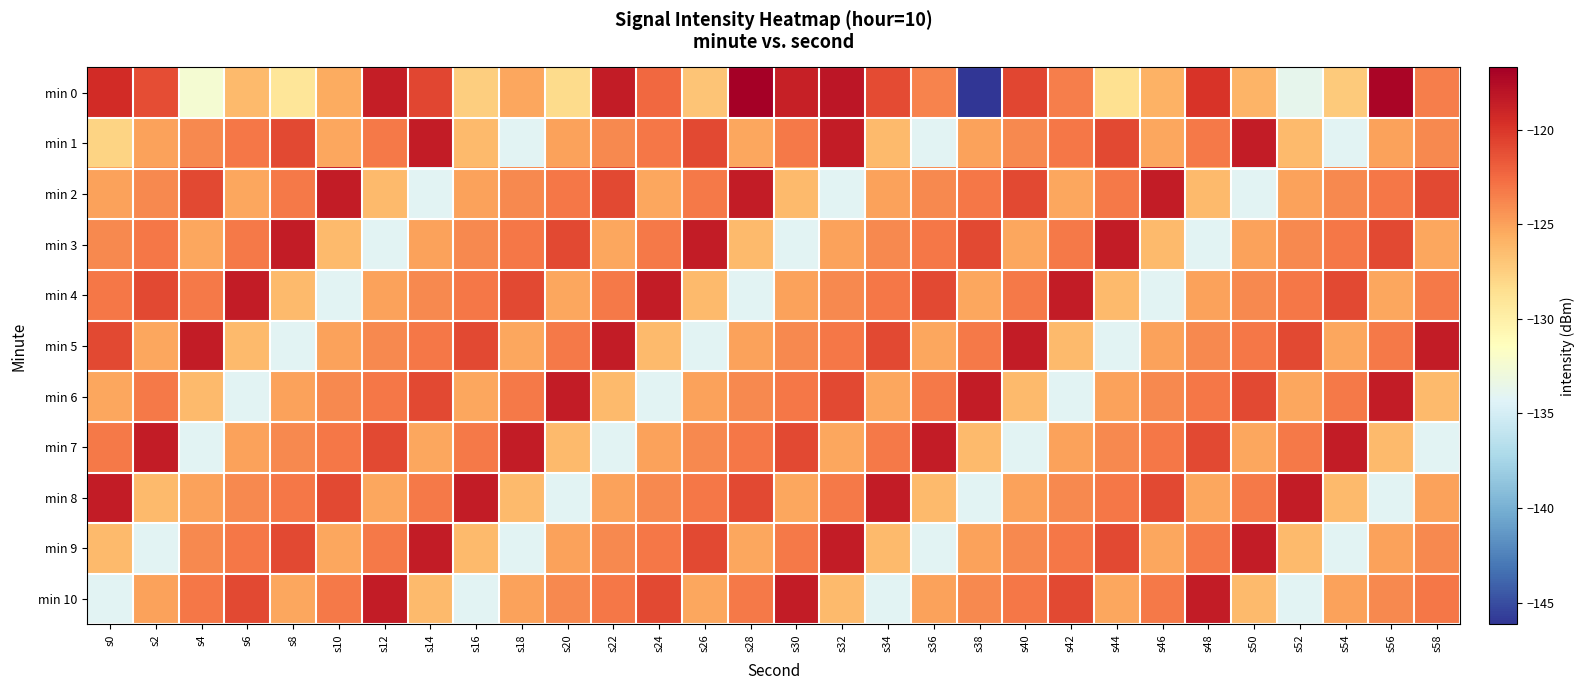

Rank the series at s0 from lowest to highest value.

min 10, min 1, min 9, min 6, min 2, min 3, min 7, min 4, min 5, min 0, min 8